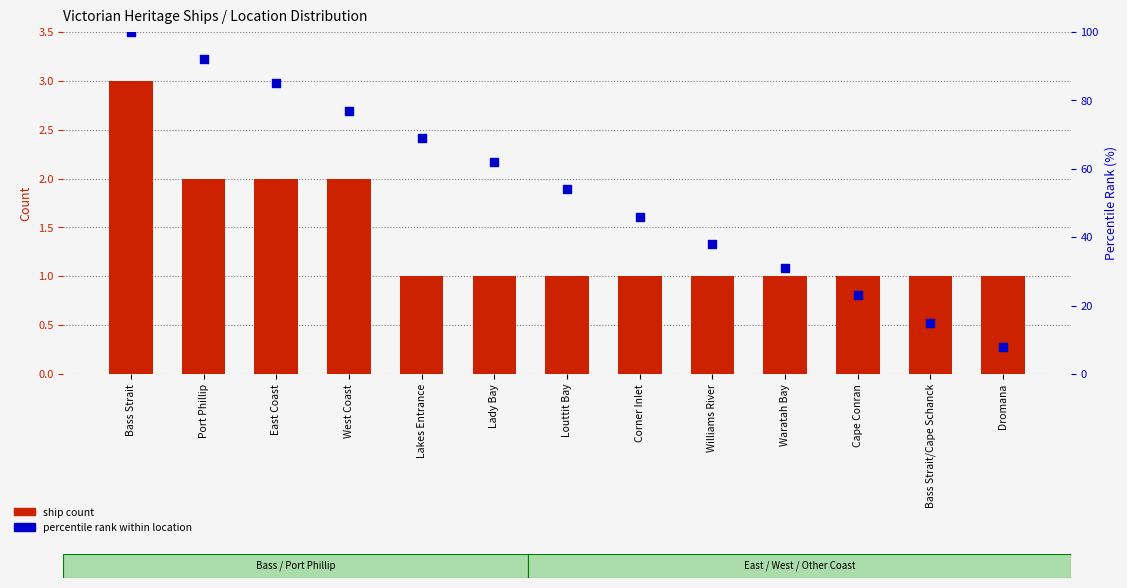

Which series reaches the maximum Y coordinate?

percentile rank within location